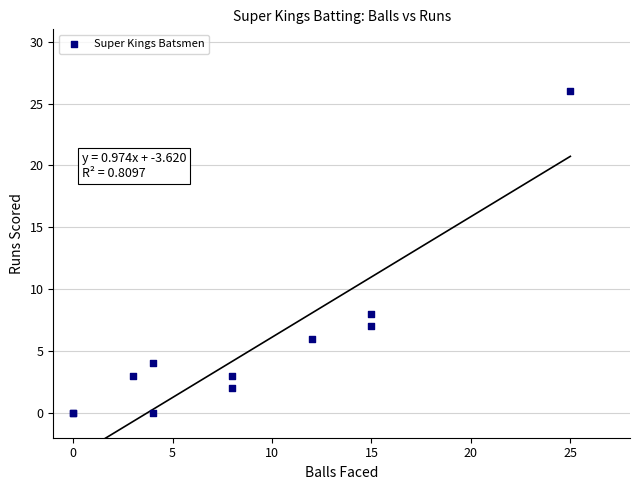

What Y value in the scatter plot is closest to 13?

8